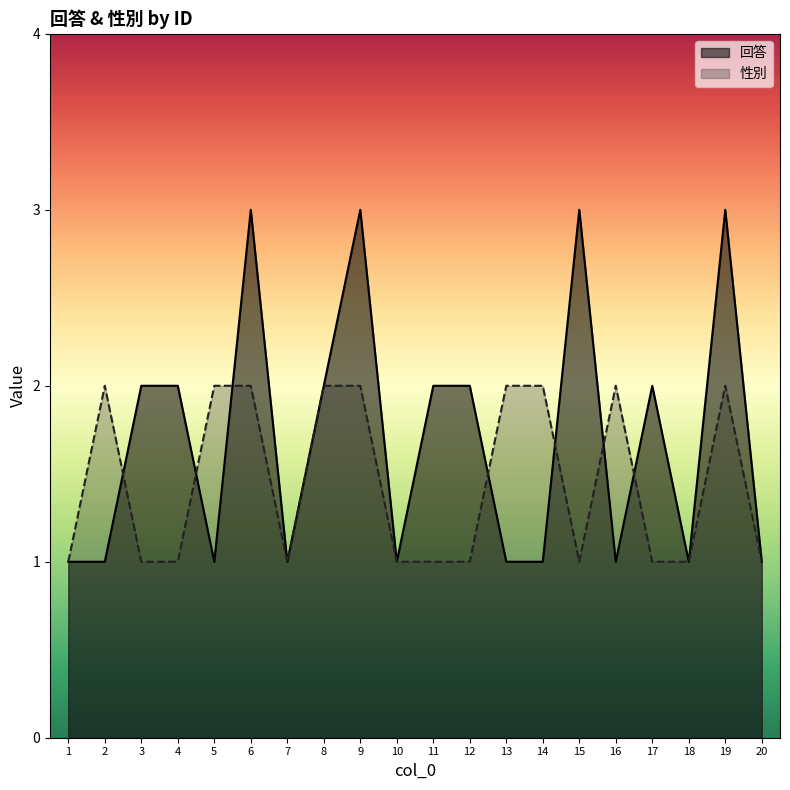

List the labels in order of 性別 value, largest first.

2, 5, 6, 8, 9, 13, 14, 16, 19, 1, 3, 4, 7, 10, 11, 12, 15, 17, 18, 20